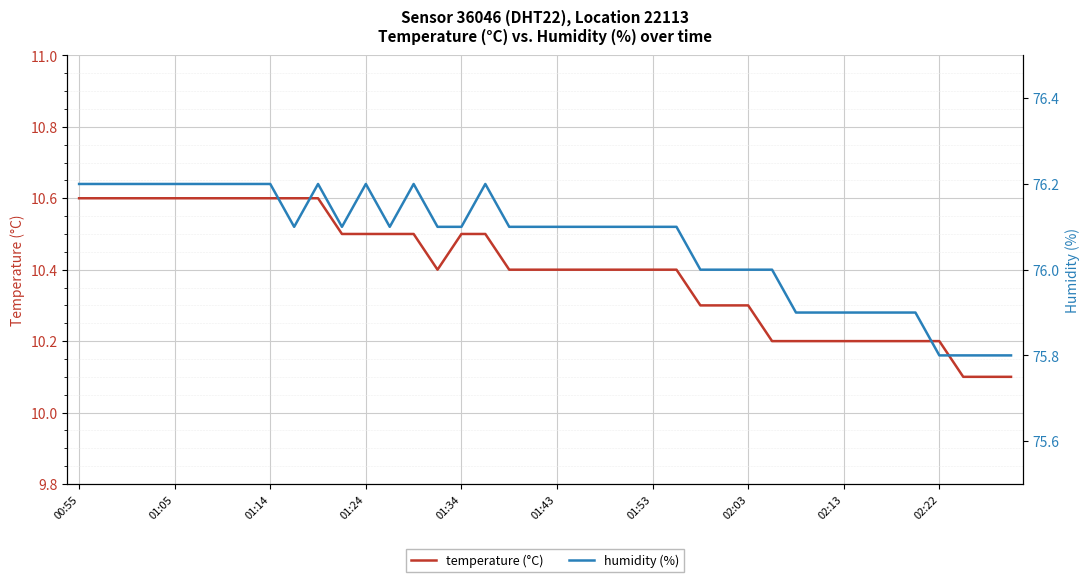

What is the smallest value displayed?

10.1